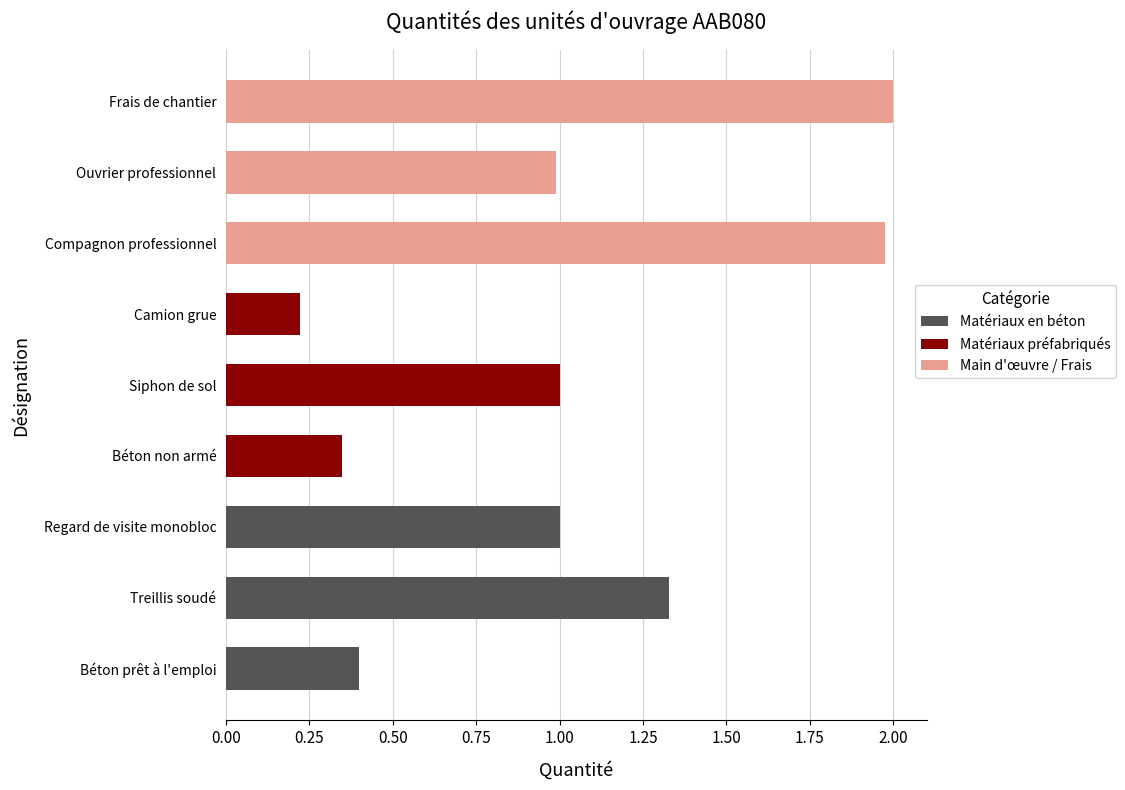

What is the difference between the values at Siphon de sol and Compagnon professionnel?

1.0